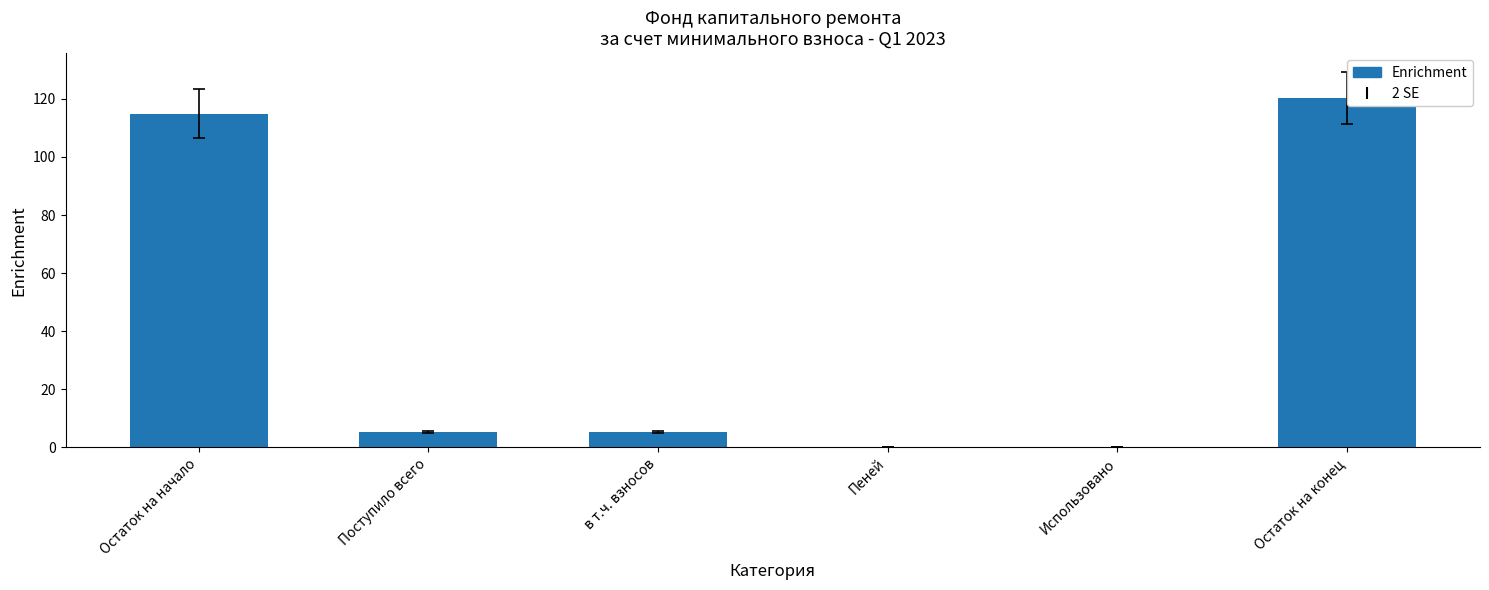

Reading left to right, transcribe all the data shown in this chart.

Остаток на начало=114.9	Поступило всего=5.3	в т.ч. взносов=5.3	Пеней=0.0	Использовано=0.0	Остаток на конец=120.3